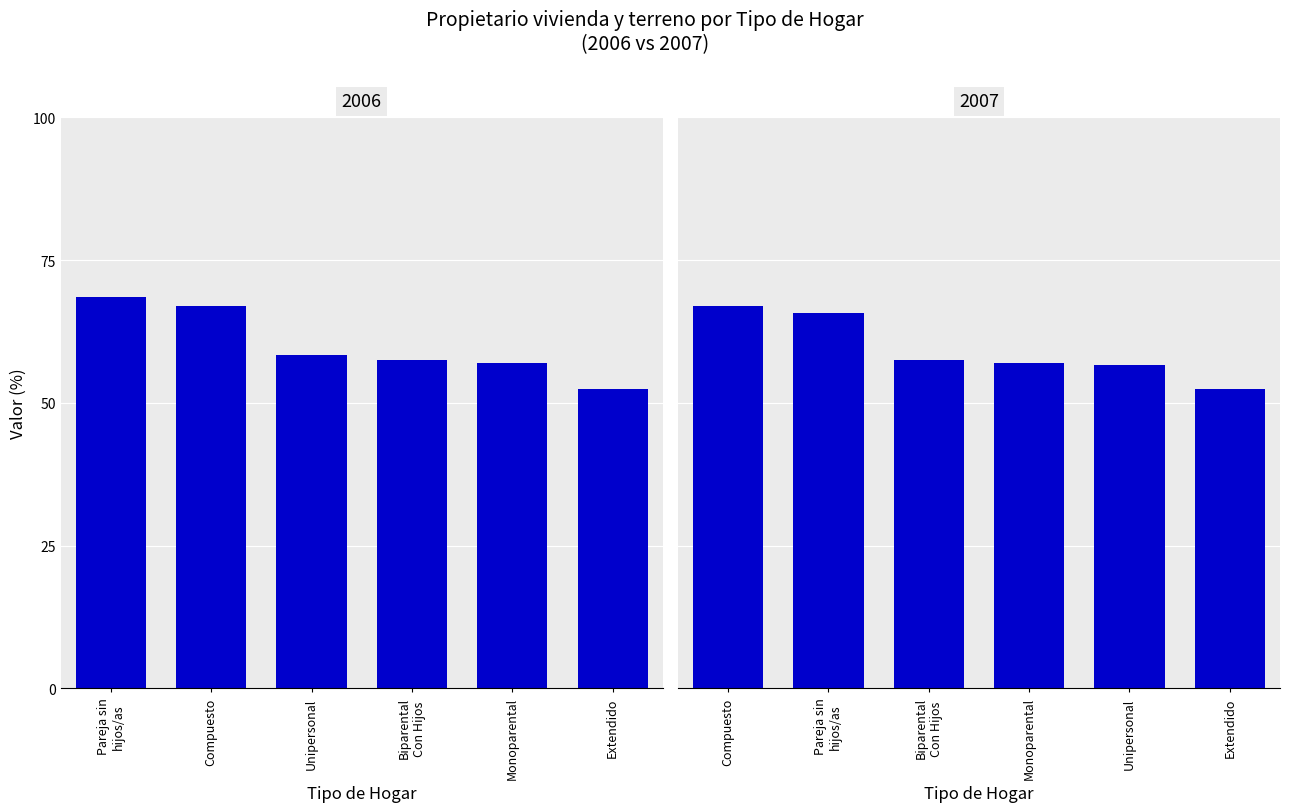

How many series are shown in this chart?

1